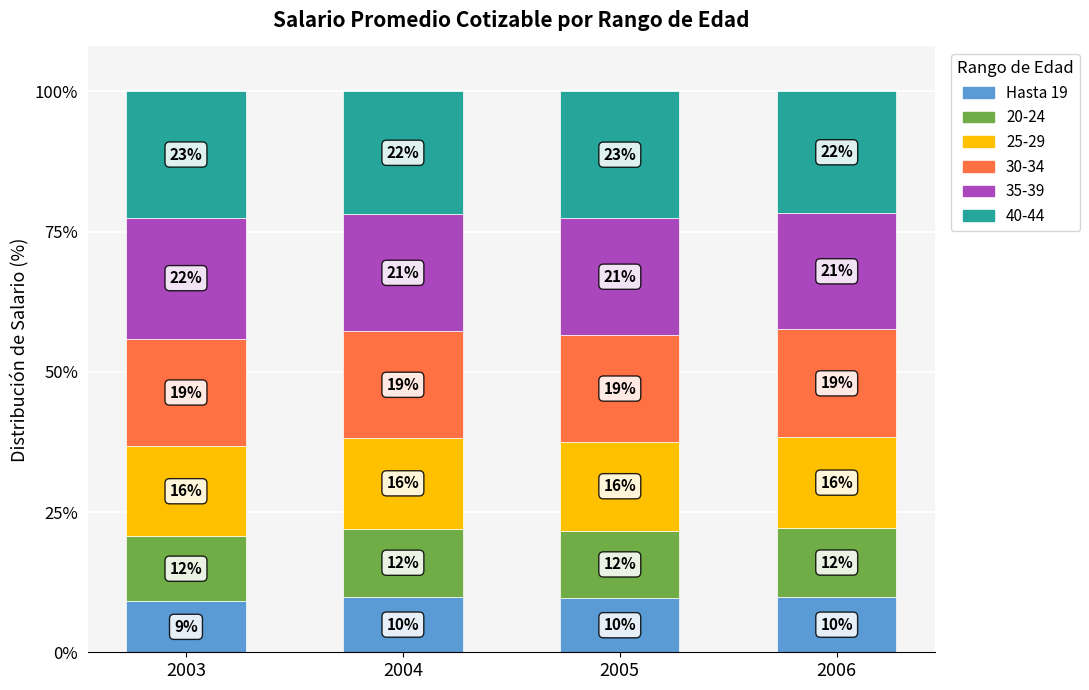

Which category has the highest value in the Hasta 19 series?

2004